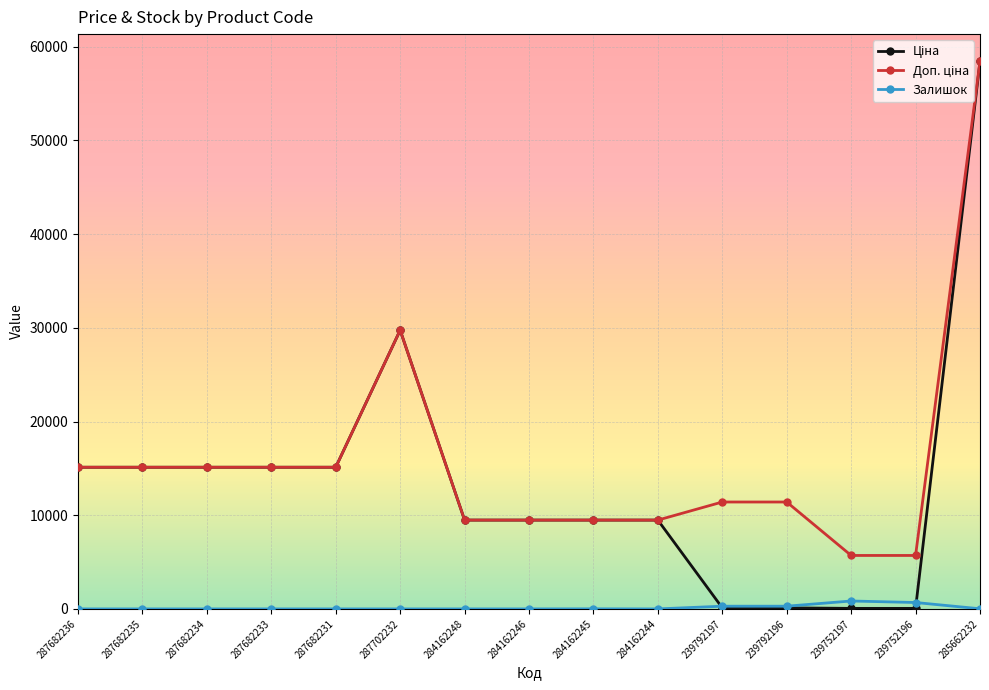

What is the difference between the Залишок values at 284162245 and 284162248?

8.0